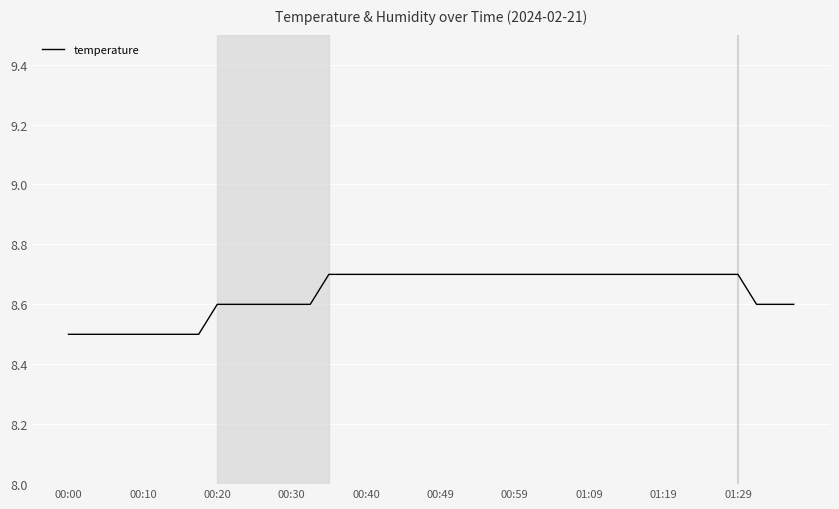

What is the minimum value shown in the chart?

8.5